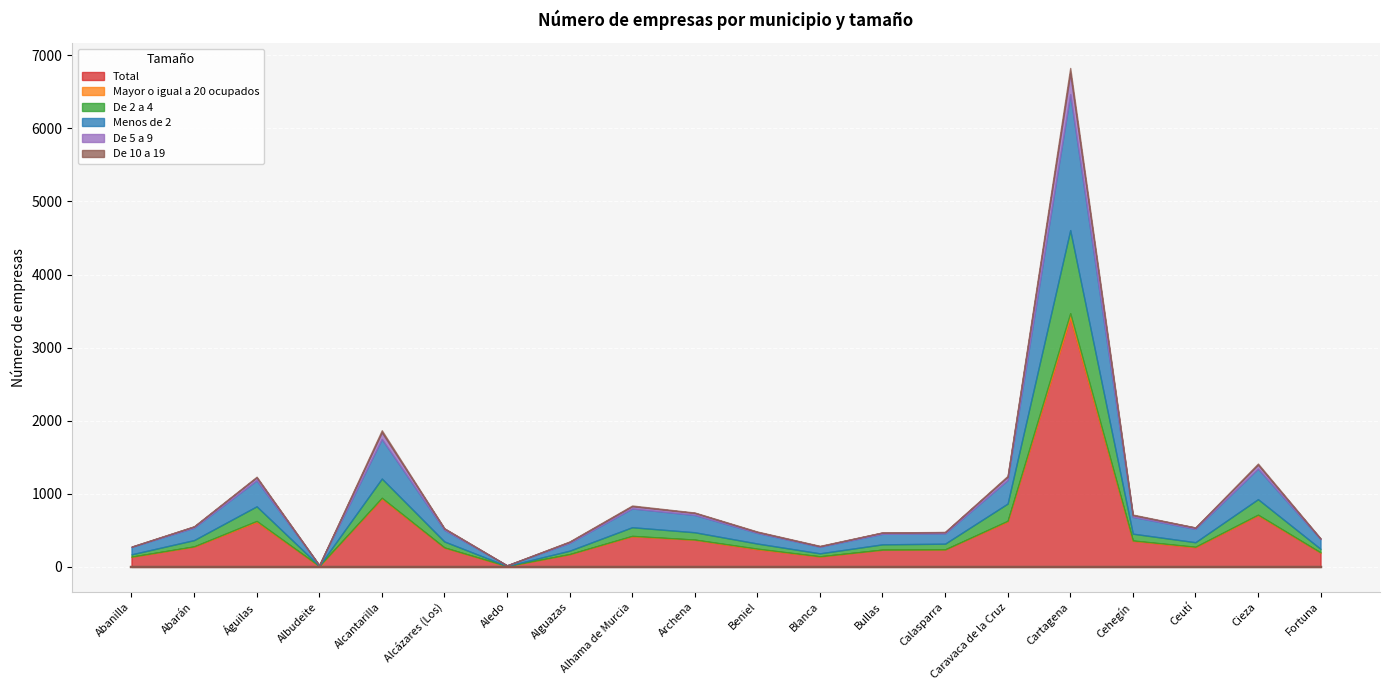

What is the sum of the Total values at Archena and Bullas?

608